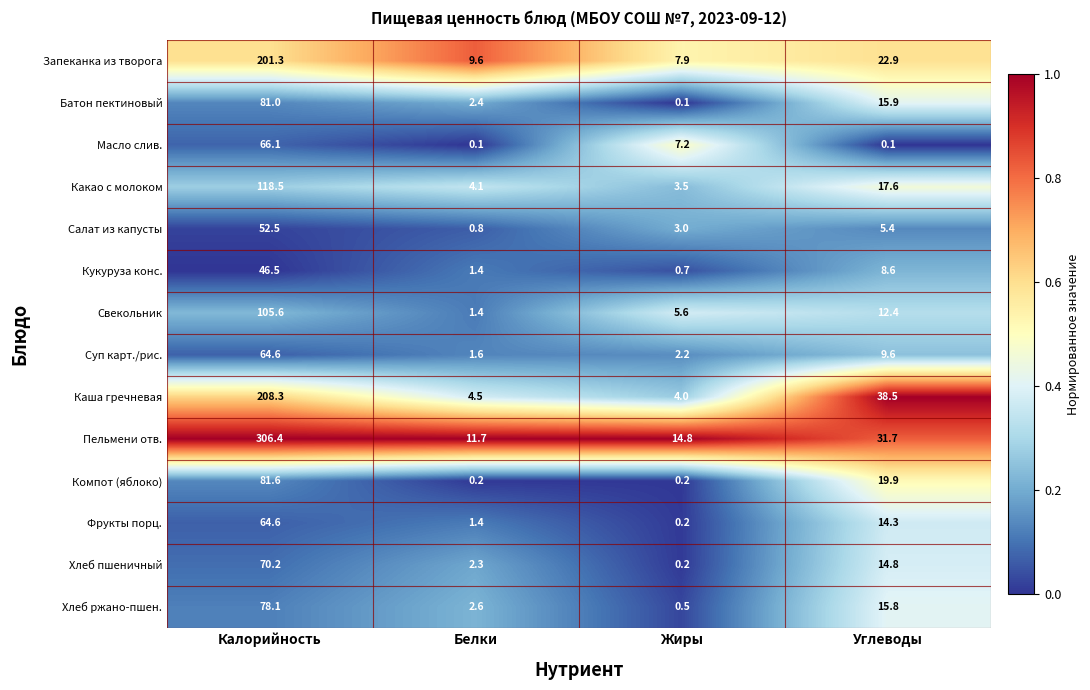

At how many categories does at least one series exceed 0?

4